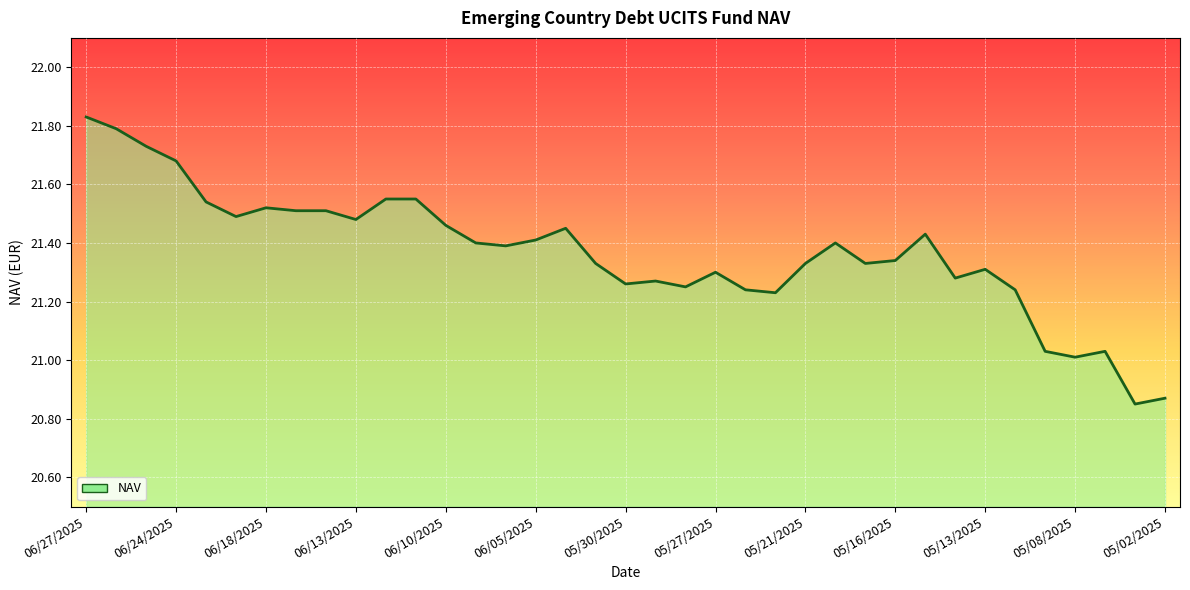

What is the difference between the maximum and minimum values?

1.0